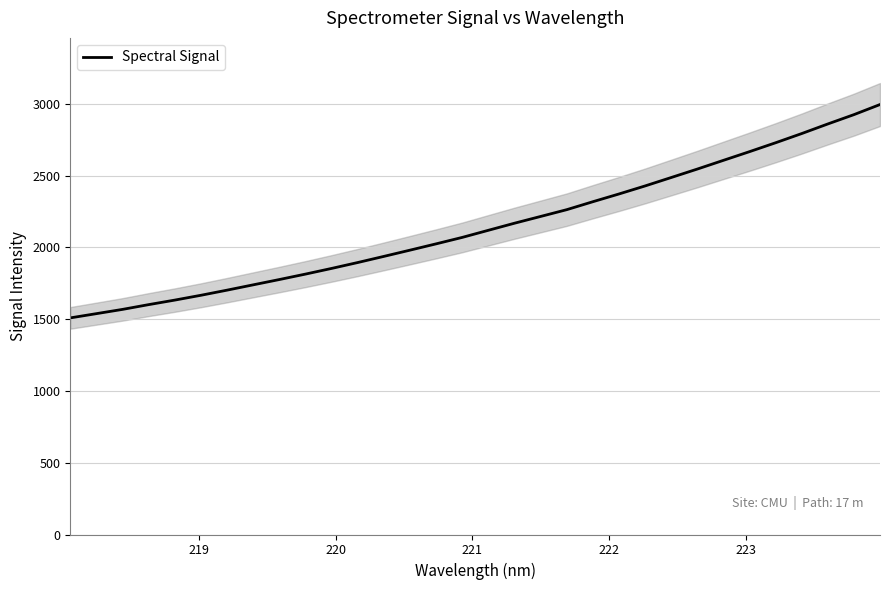

How many distinct data groups are displayed?

1